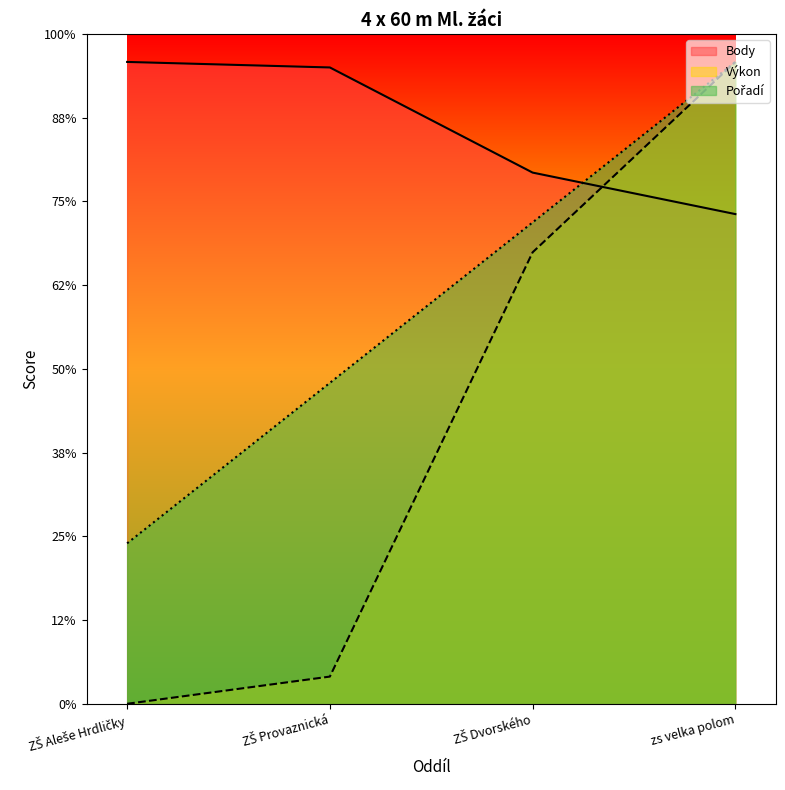

At how many categories does at least one series exceed 168?

4